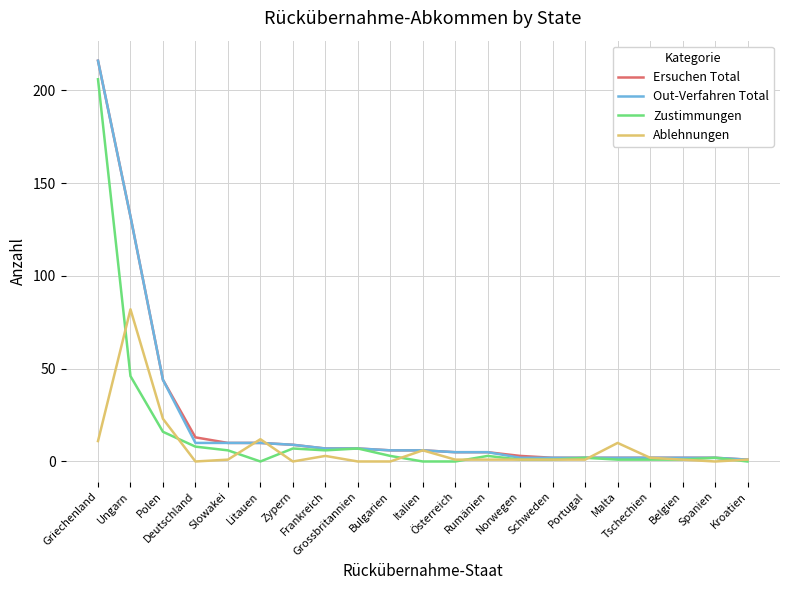

What is the greatest value displayed?

216